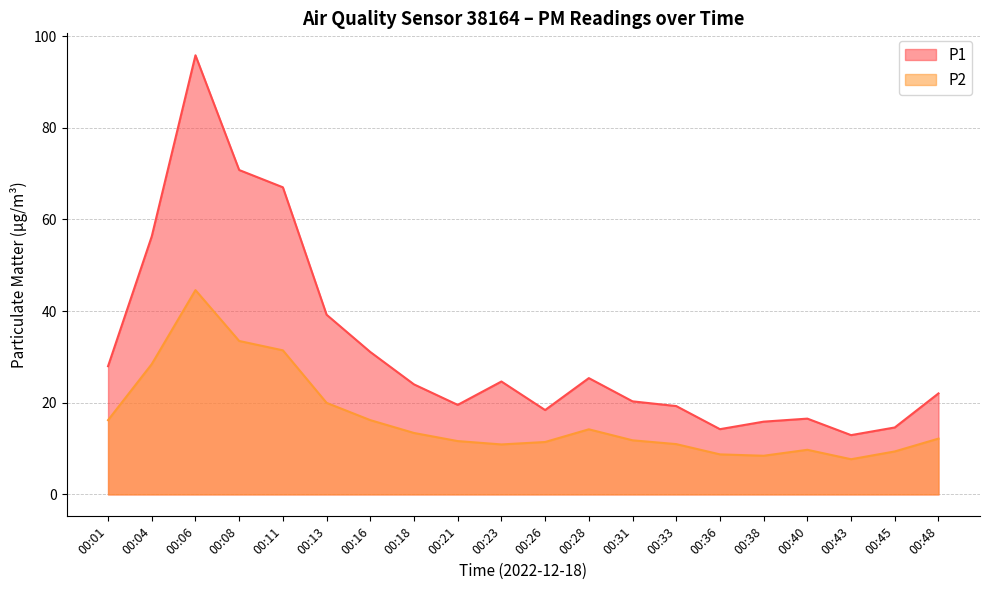

The value of P1 at 00:28 is 25.4. True or false?

True